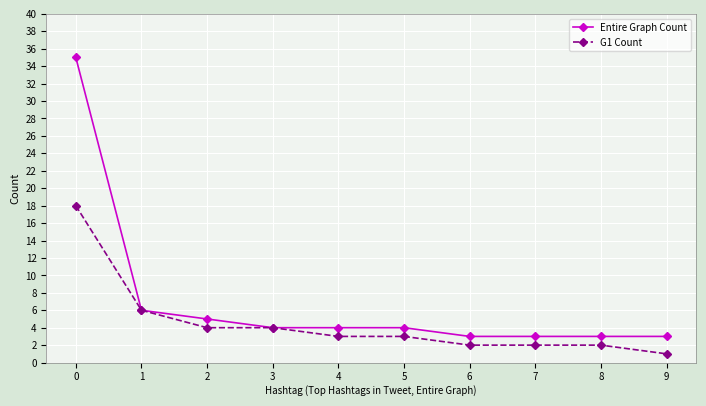

List the series in order of their peak value, highest first.

Entire Graph Count, G1 Count